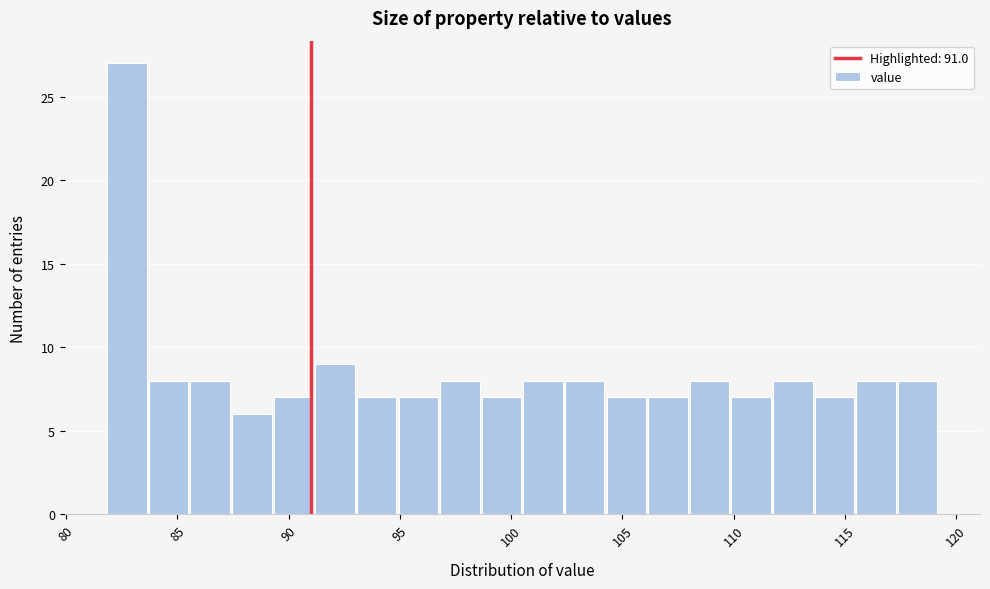

Around what value on the x-axis is the tallest bar? Give the approximate position of its centre, as read against the axis.

82.5